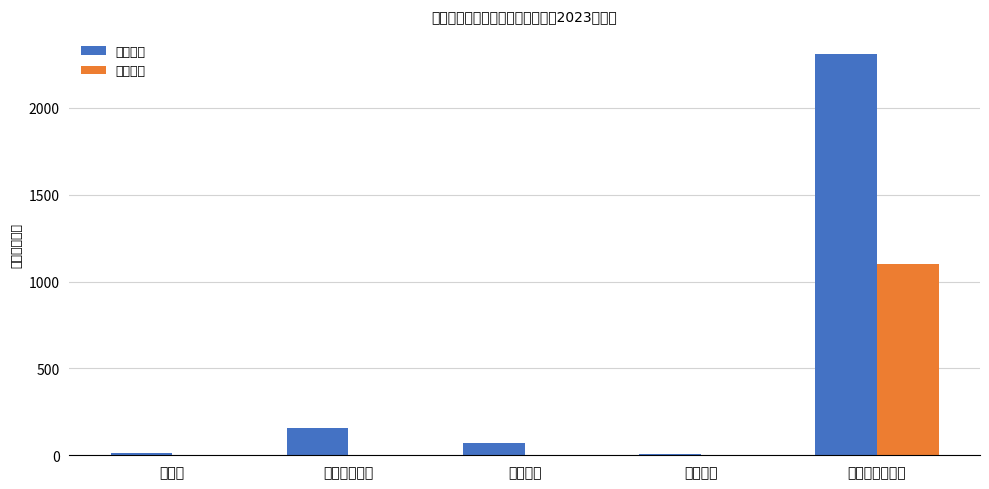

At which label is 基本支出 closest to 1159?

基本养老保险